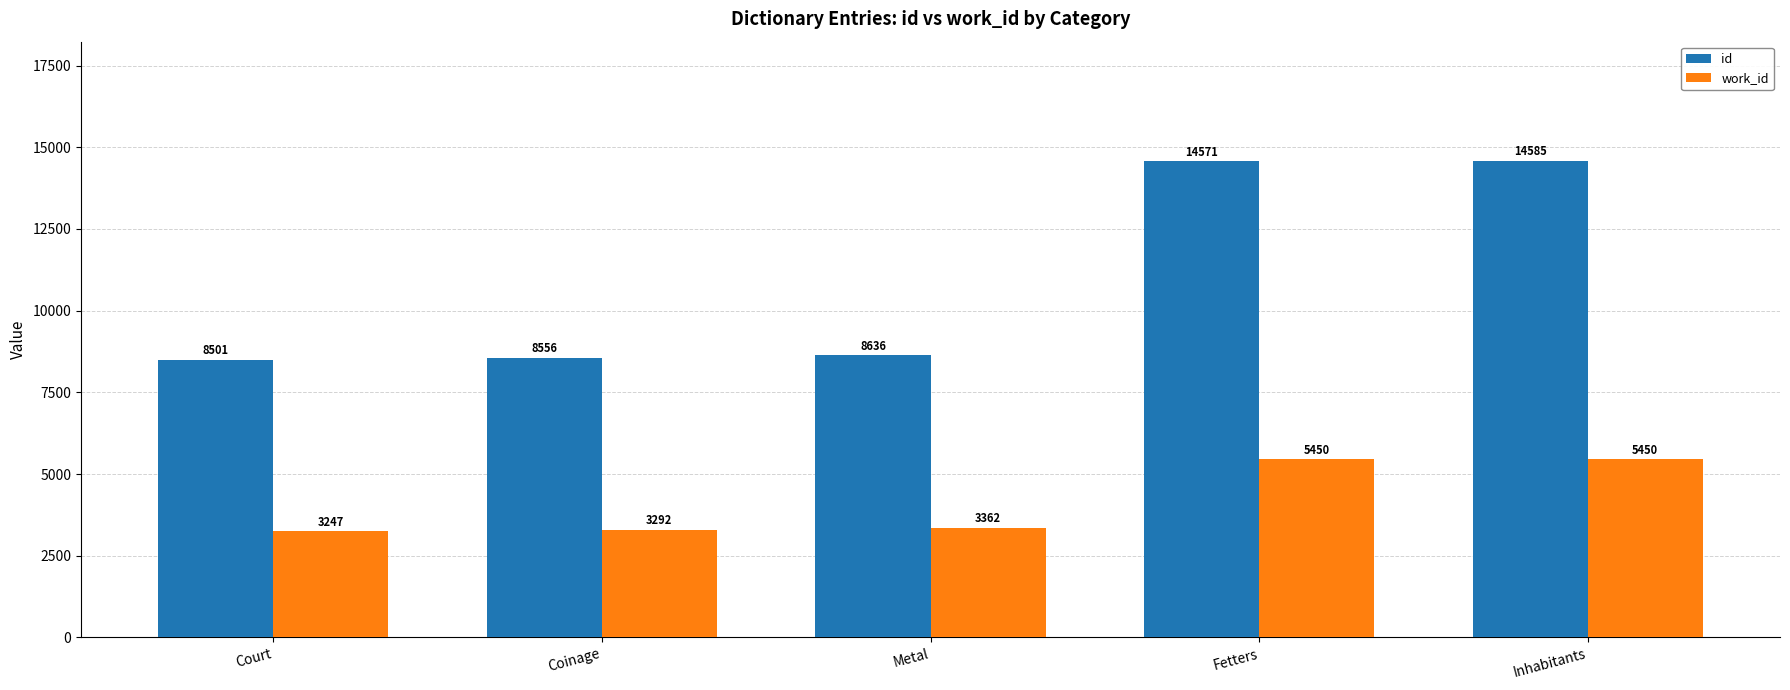

At Inhabitants, list the series in order from smallest to largest.

work_id, id